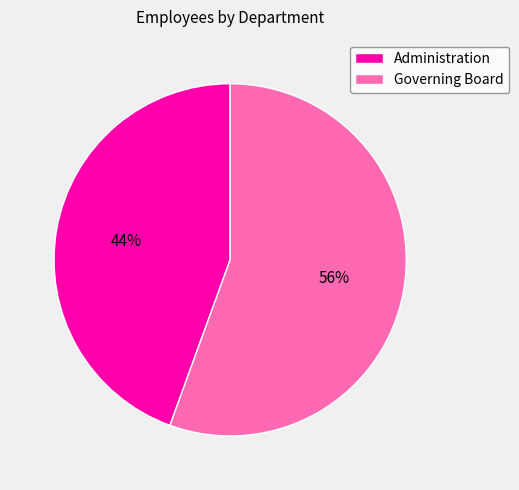

To the nearest percent, what is the combined percentage of Administration and Governing Board?

100%